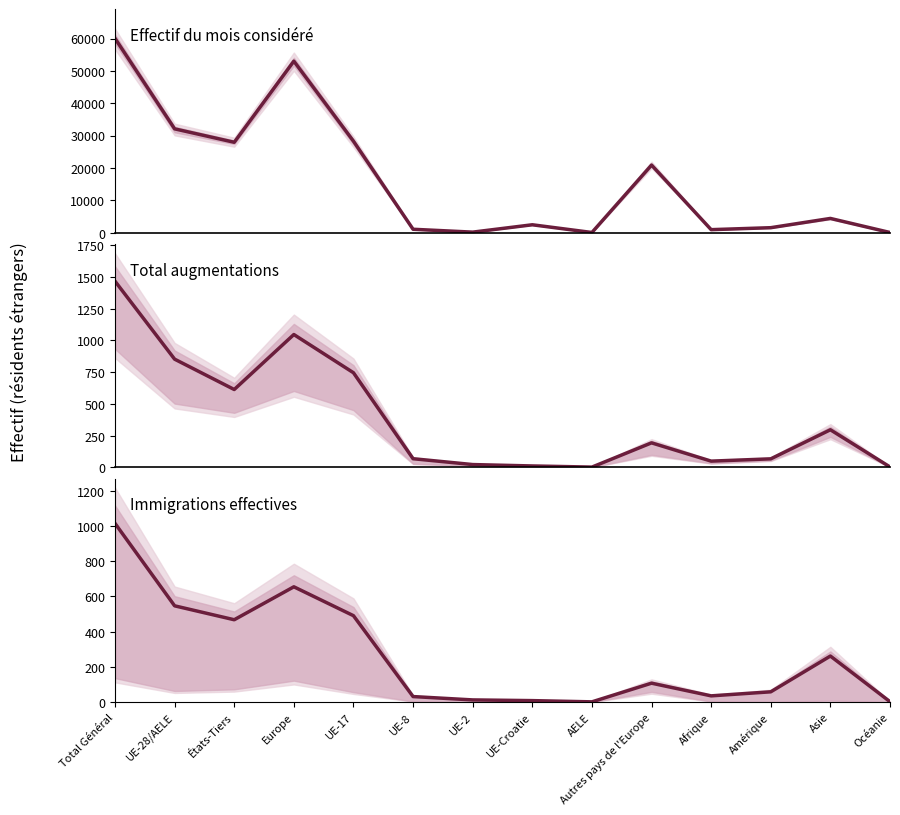

Reading left to right, list all the values displayed in this chart.

Effectif du mois considéré: Total Général=60045	UE-28/AELE=32095	États-Tiers=27950	Europe=53002	UE-17=28281	UE-8=1078	UE-2=191	UE-Croatie=2466	AELE=79	Autres pays de l'Europe=20907	Afrique=957	Amérique=1565	Asie=4424	Océanie=77
Total augmentations: Total Général=1467	UE-28/AELE=853	États-Tiers=614	Europe=1047	UE-17=746	UE-8=69	UE-2=23	UE-Croatie=12	AELE=3	Autres pays de l'Europe=194	Afrique=50	Amérique=68	Asie=297	Océanie=4
Immigrations effectives: Total Général=1015	UE-28/AELE=547	États-Tiers=468	Europe=655	UE-17=491	UE-8=32	UE-2=13	UE-Croatie=9	AELE=2	Autres pays de l'Europe=108	Afrique=36	Amérique=59	Asie=262	Océanie=3